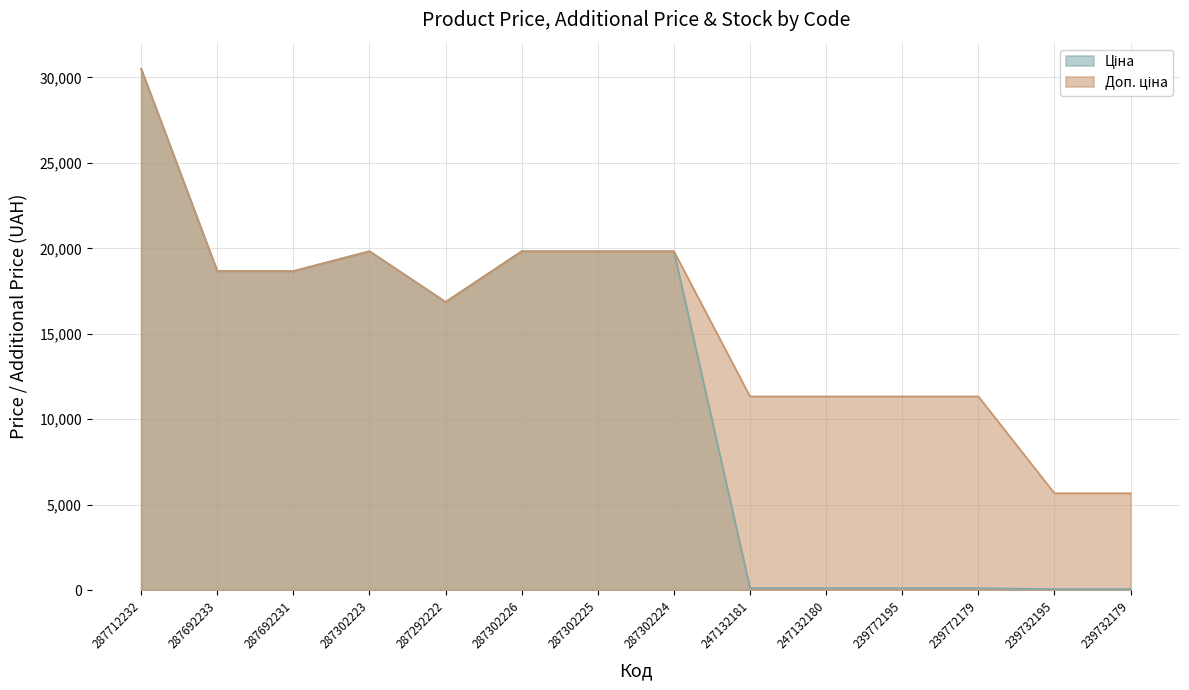

Rank the series by their average value, from highest to lowest.

Доп. ціна, Ціна